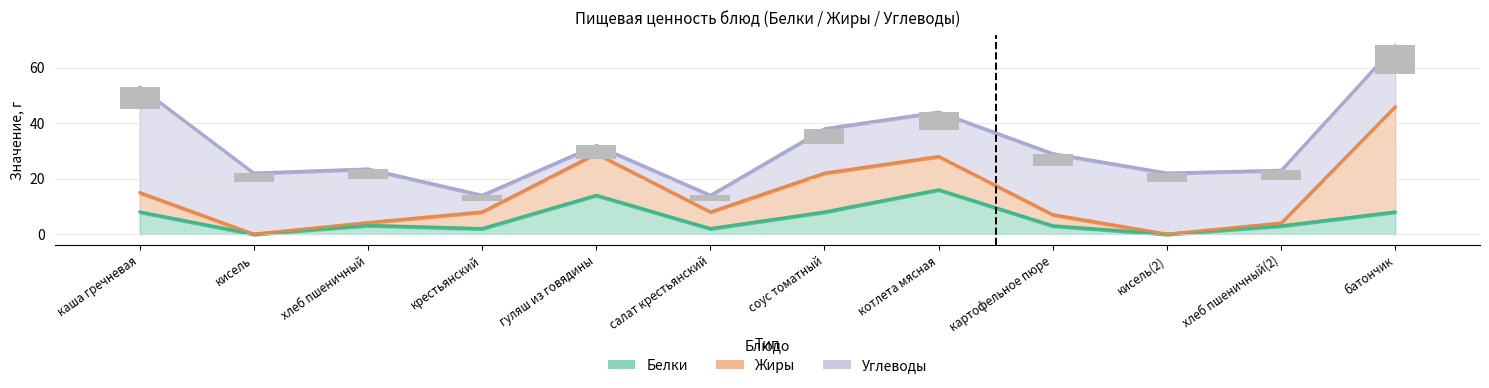

What is the difference between the maximum and minimum values in the Белки series?

16.0